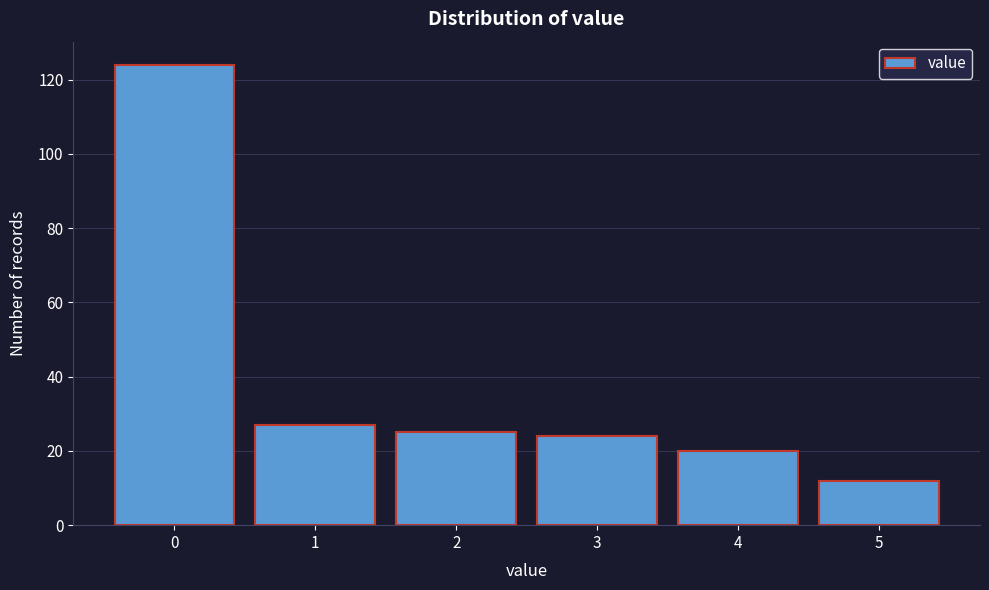

Reading left to right, list all the values displayed in this chart.

124	27	25	24	20	12